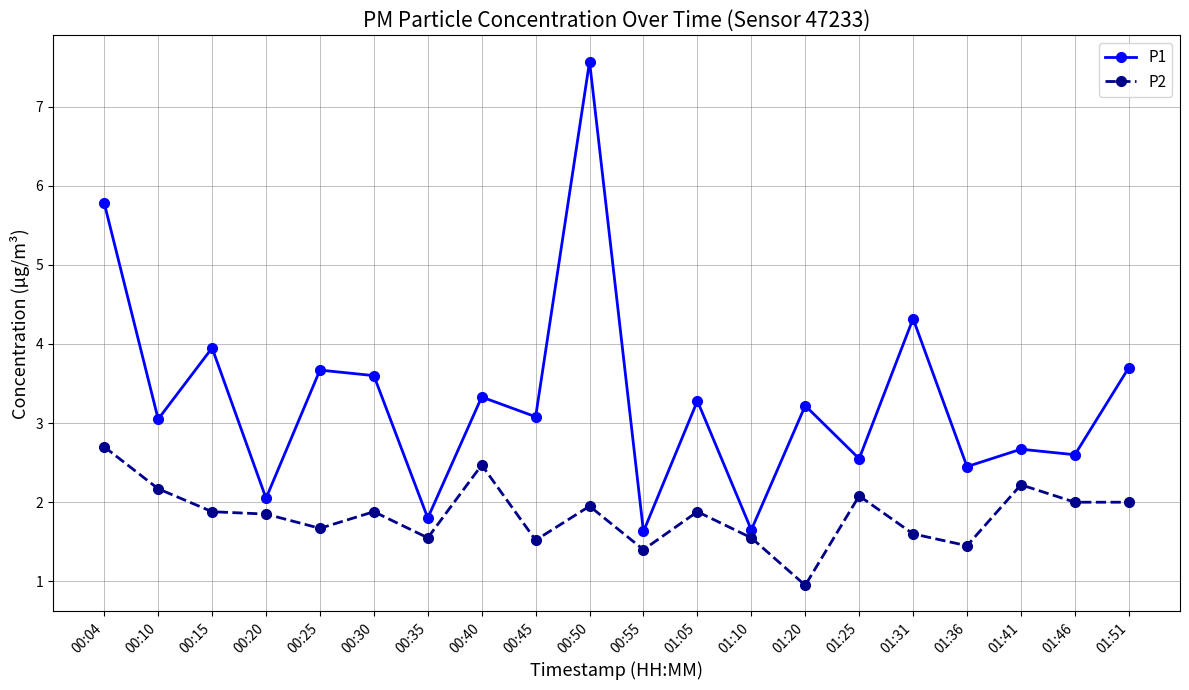

Is this an area chart (filled region under the line)?

No